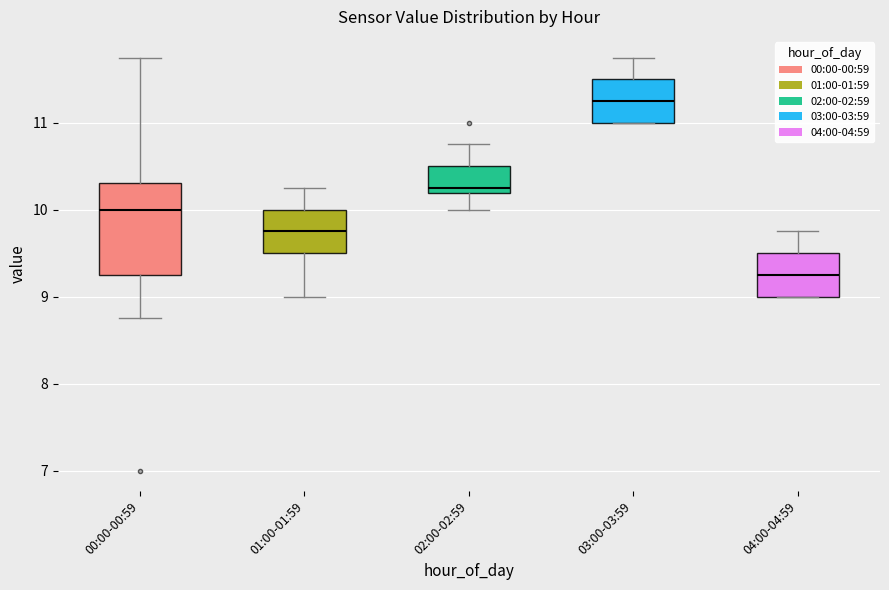

Where is the lower edge of the box for 00:00-00:59 on the y-axis? The values are not printed on the chart, so give them approximately, as read against the axis.

9.3